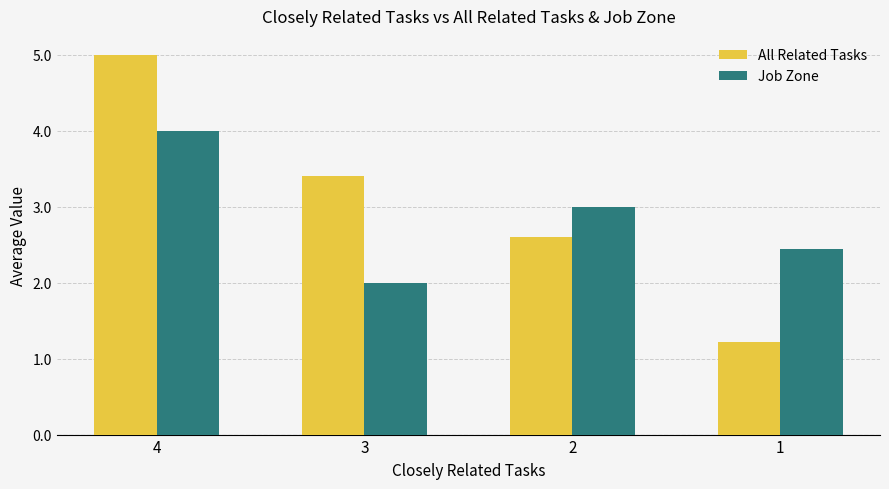

List the series in order of their overall mean, highest first.

All Related Tasks, Job Zone